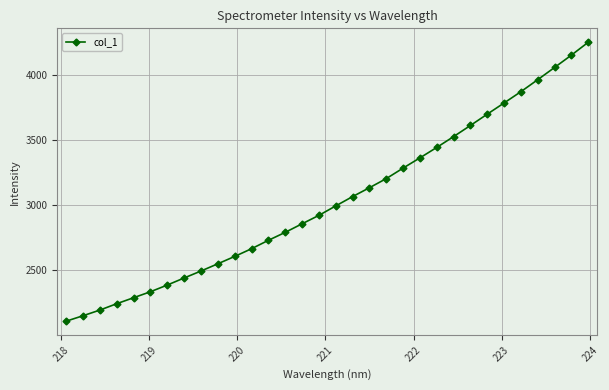

How many categories are shown in the chart?

32